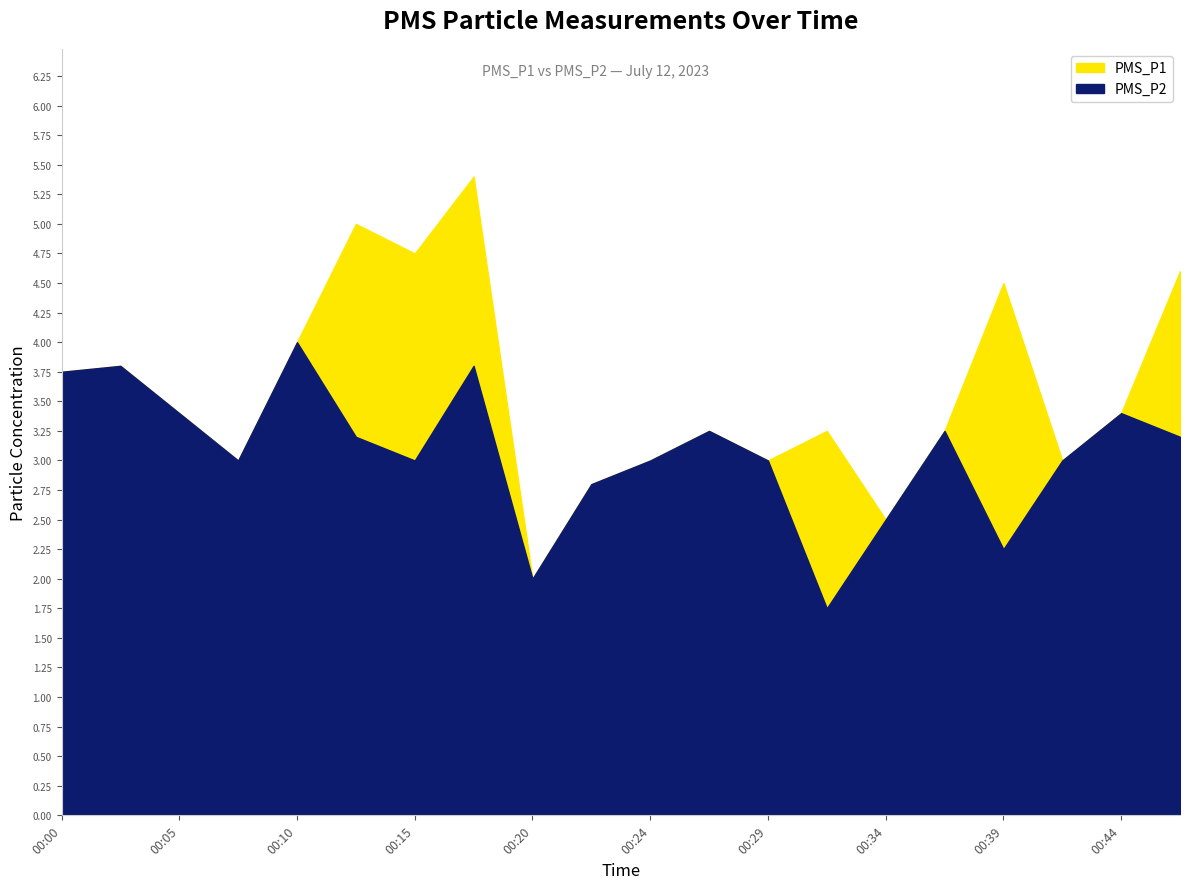

Which category has the highest value across all series?

2023/07/12 00:17:36